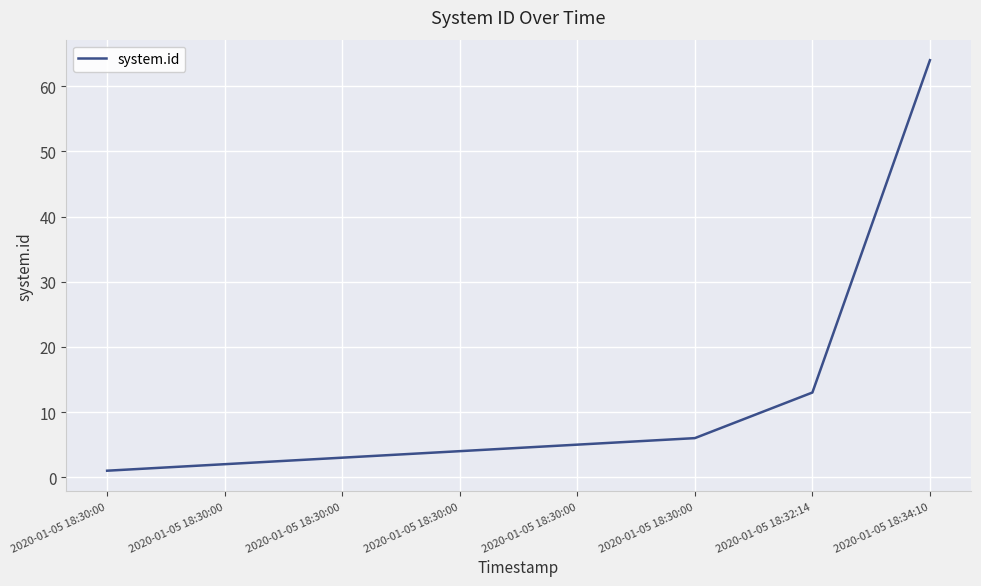

Count the number of categories in the chart.

8